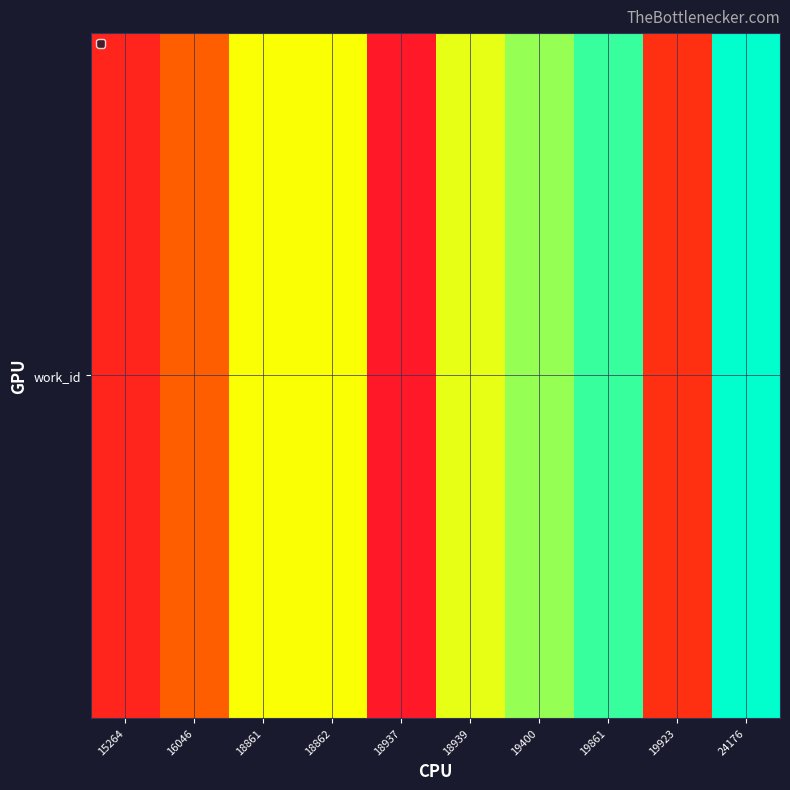

True or false: the data shows 7293 at 19861.

True